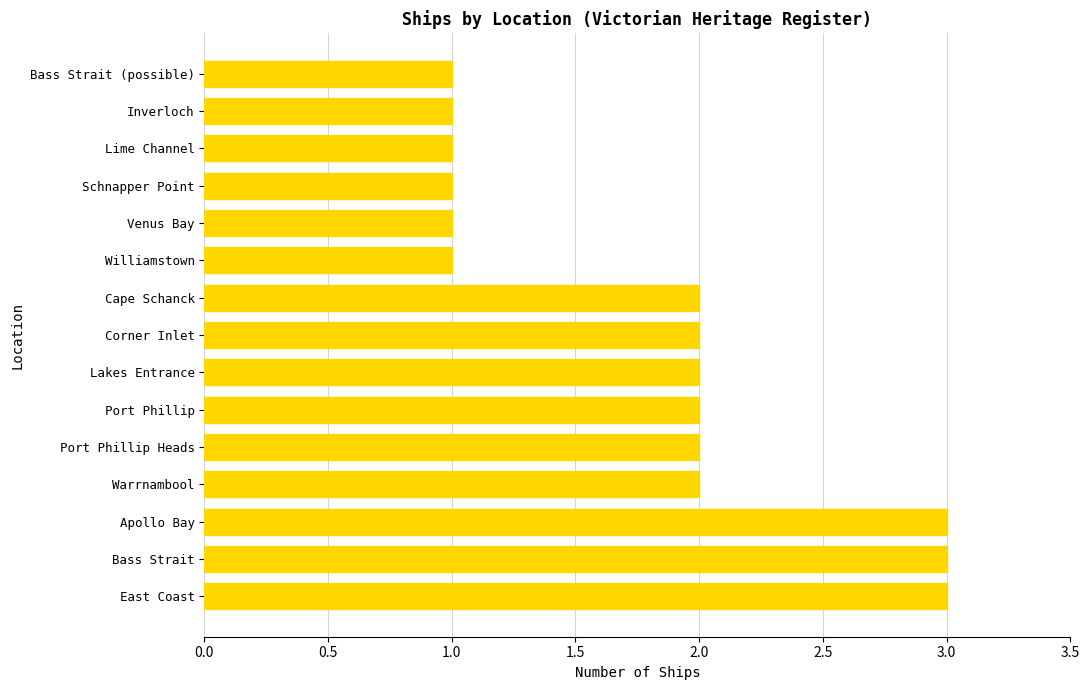

Are the bars grouped side by side (vs. stacked)?

No